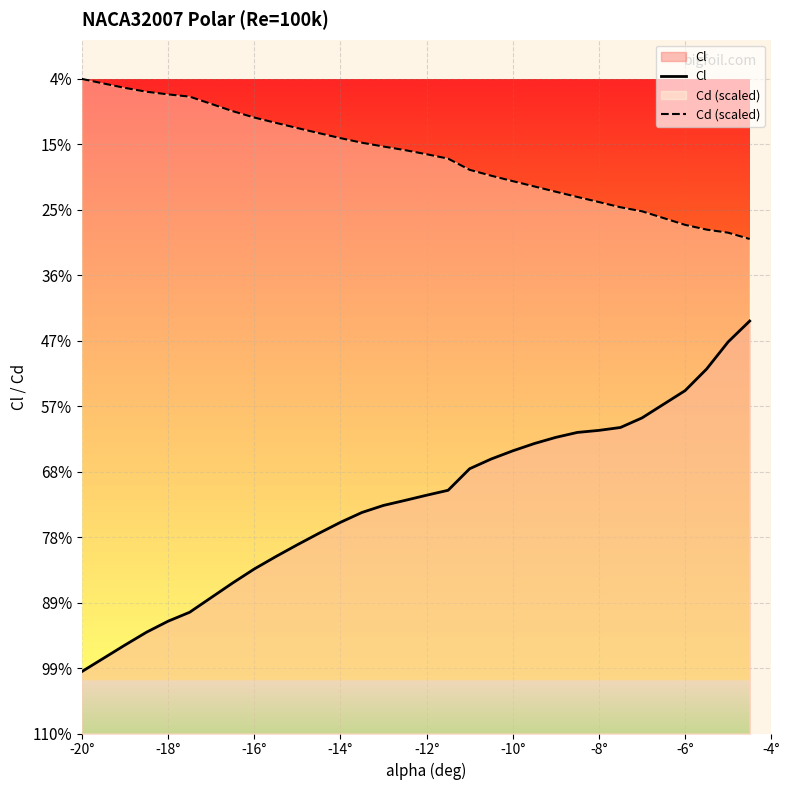

At which label is Cd (scaled) closest to 0?

-20°